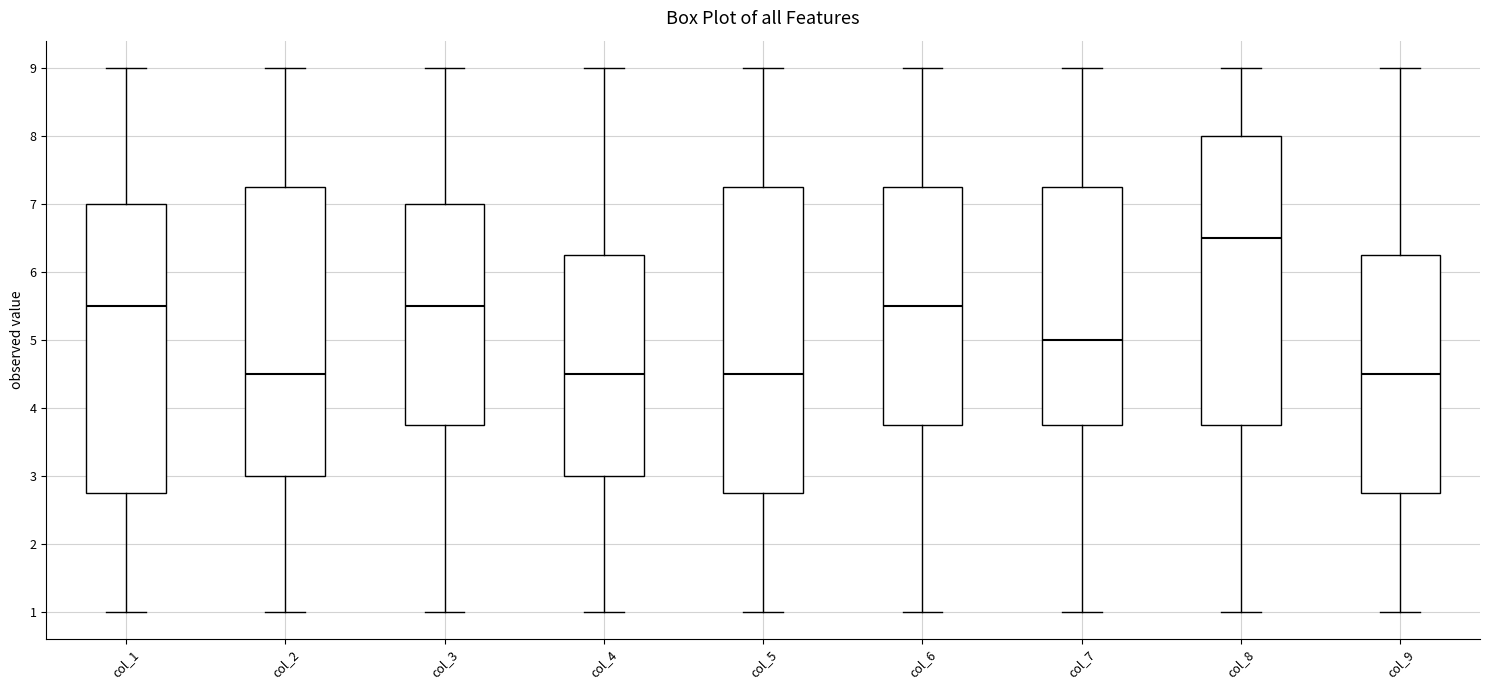

Reading left to right, transcribe this box plot: for each box, give where its median line is, the range the box spans, and where its two whiskers end, as read against the y-axis. The values are not printed on the chart, so give them approximately, as read against the axis.

col_1: median 5.5, box 2.8 to 7.0, whiskers 1.0 to 9.0
col_2: median 4.5, box 3.0 to 7.3, whiskers 1.0 to 9.0
col_3: median 5.5, box 3.8 to 7.0, whiskers 1.0 to 9.0
col_4: median 4.5, box 3.0 to 6.3, whiskers 1.0 to 9.0
col_5: median 4.5, box 2.8 to 7.3, whiskers 1.0 to 9.0
col_6: median 5.5, box 3.8 to 7.3, whiskers 1.0 to 9.0
col_7: median 5.0, box 3.8 to 7.3, whiskers 1.0 to 9.0
col_8: median 6.5, box 3.8 to 8.0, whiskers 1.0 to 9.0
col_9: median 4.5, box 2.8 to 6.3, whiskers 1.0 to 9.0